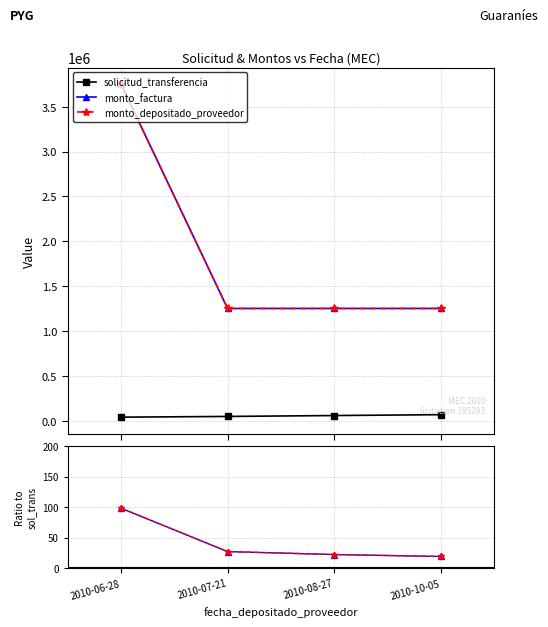

Which series has the widest spread of values?

monto_factura